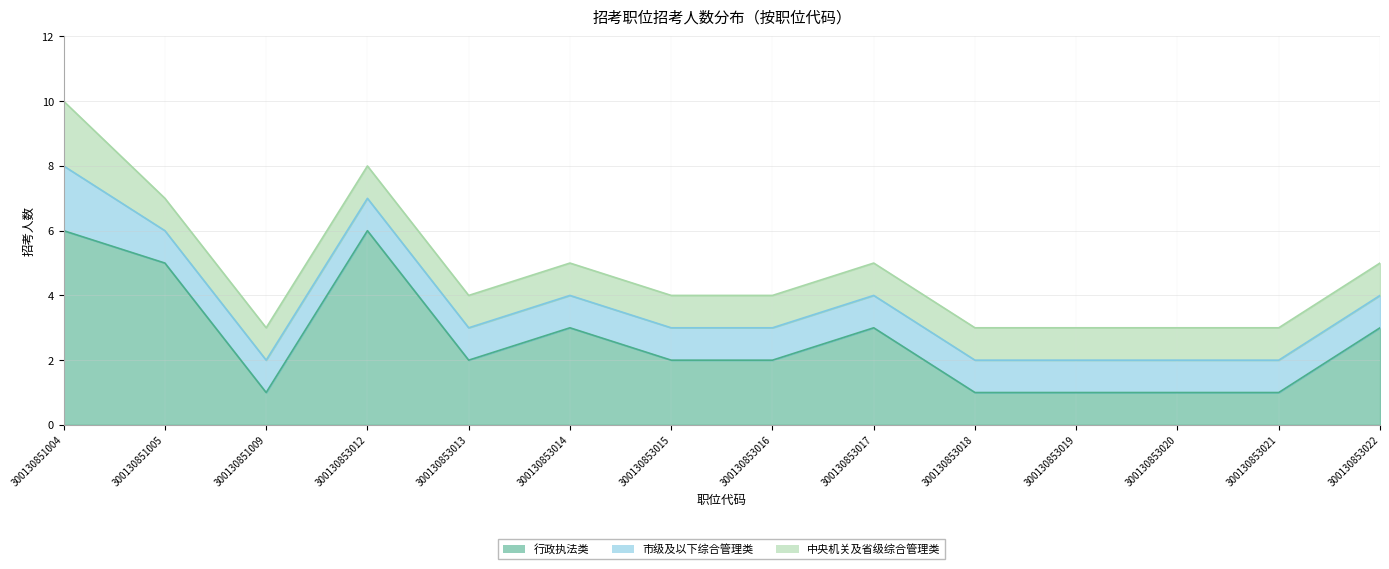

What is the total value across all series at 300130853018?

3